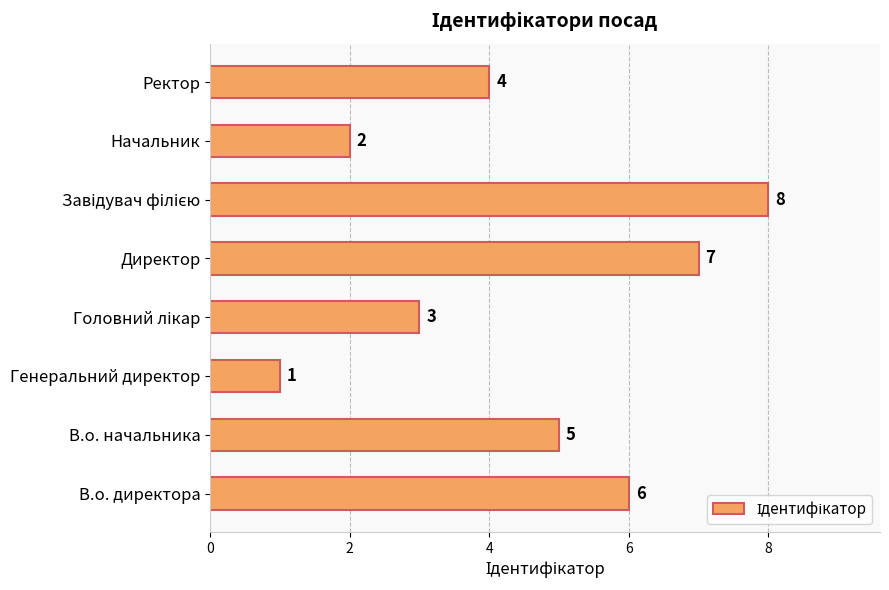

Count the values in the range 3 to 7.

5